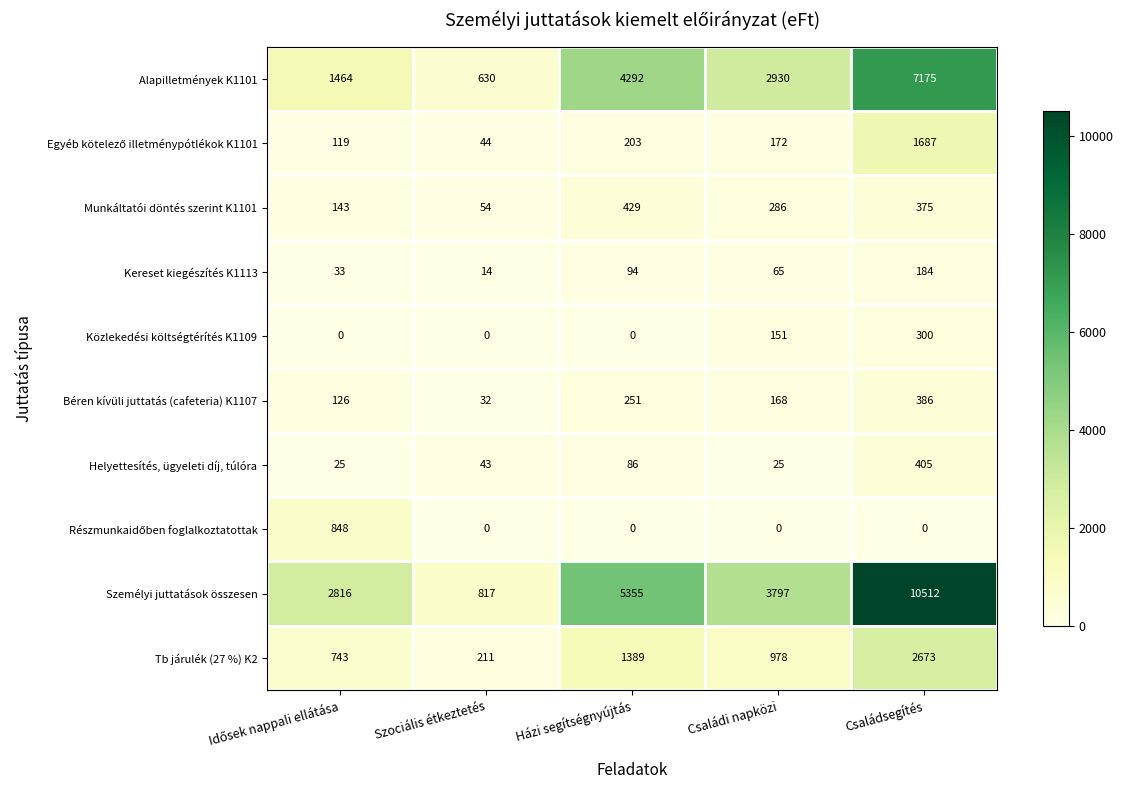

At which category is the sum across all series the highest?

Családsegítés